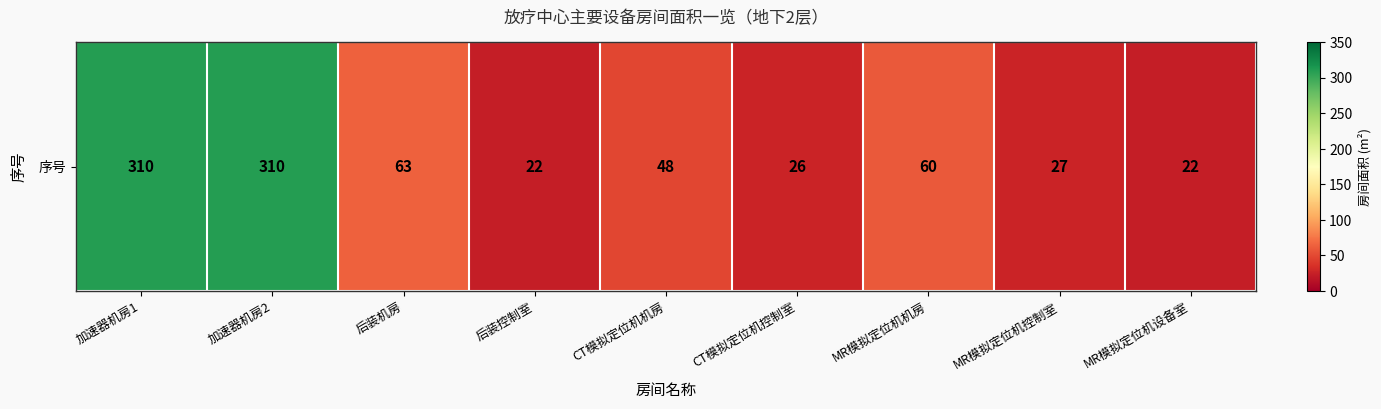

How many data points does each series have?

9